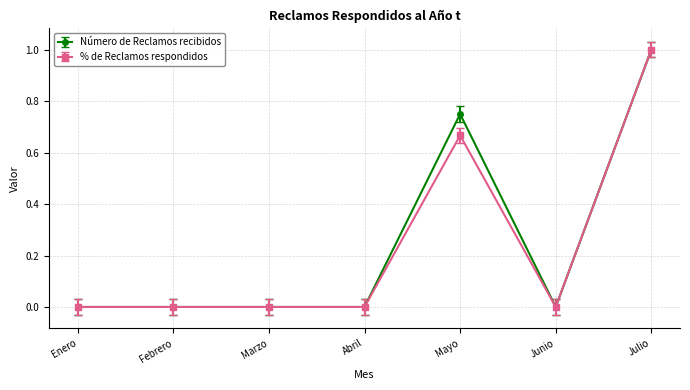

What is the value of the Número de Reclamos recibidos point at the 7th from the left?

1.0